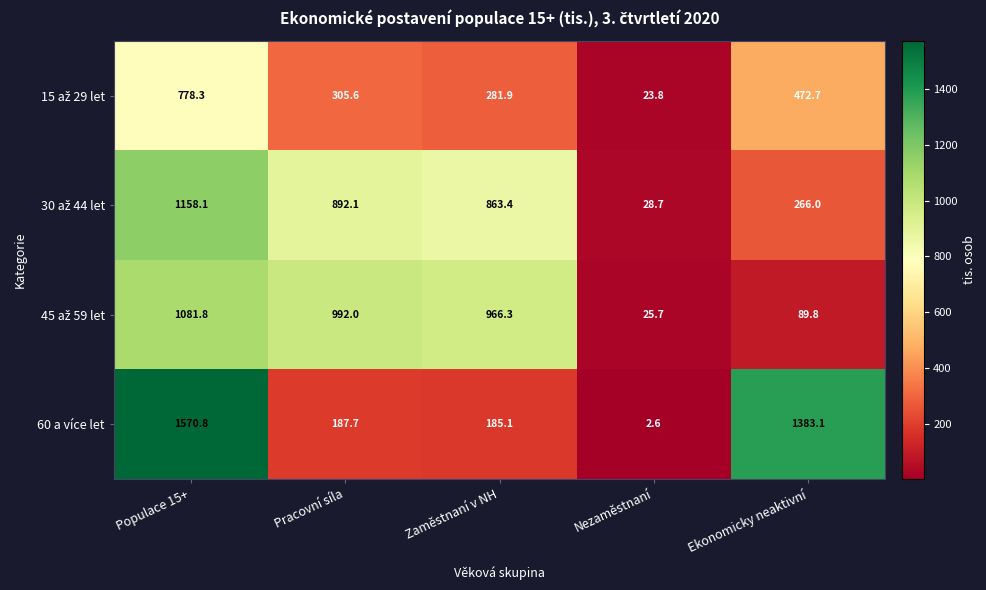

The value of 60 a více let at Pracovní síla is 322.7. True or false?

False